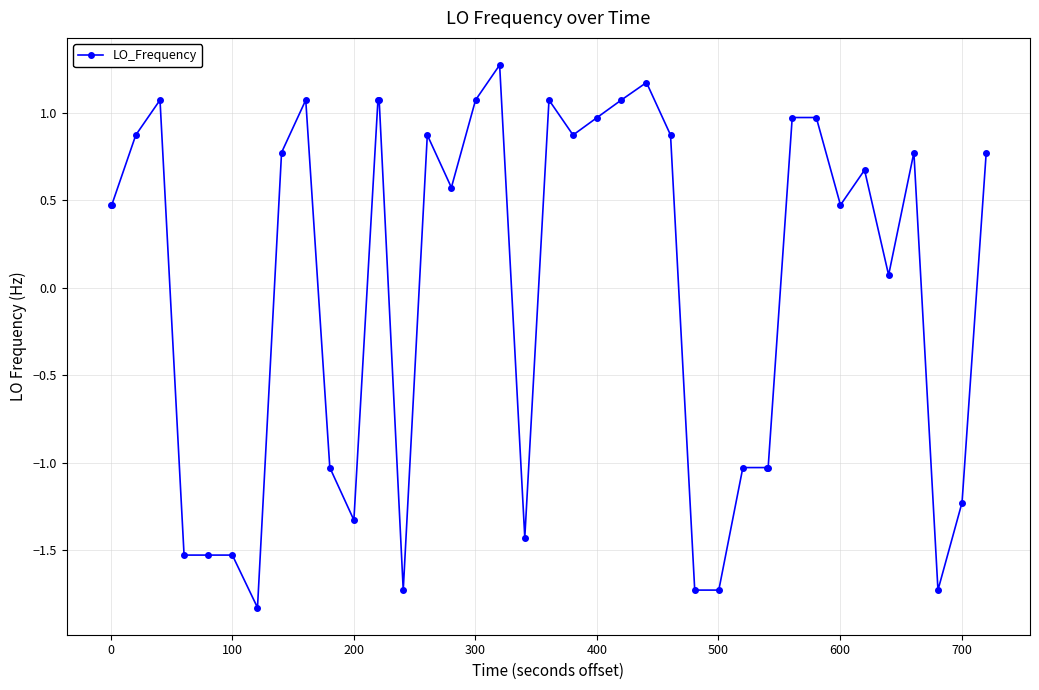

How many lines are shown in the chart?

1